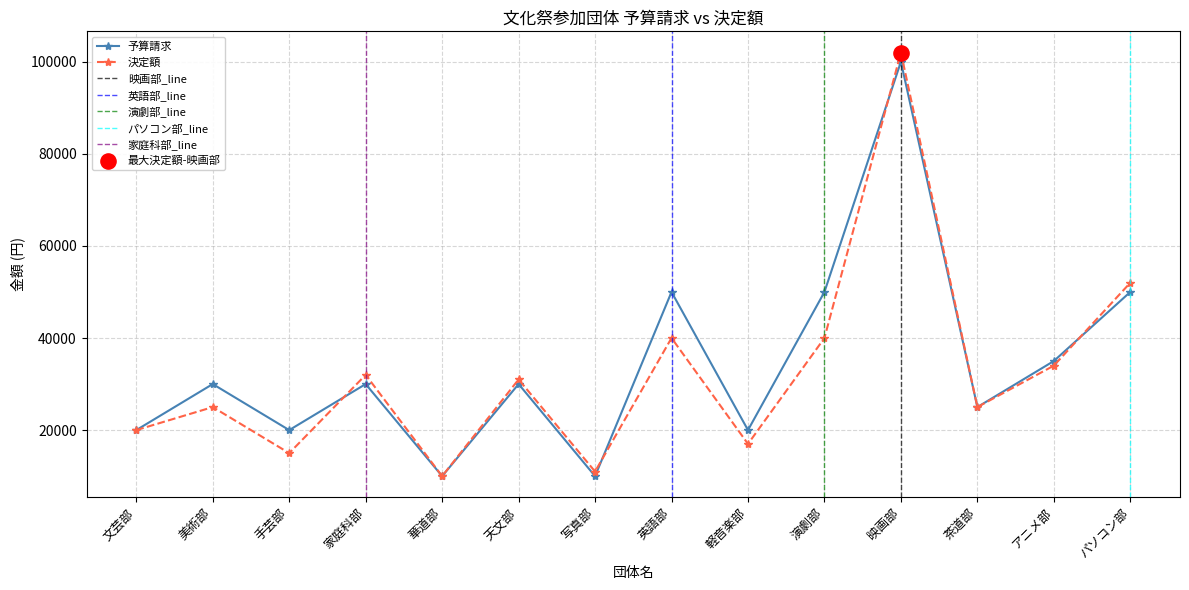

At which category is the sum across all series the highest?

映画部